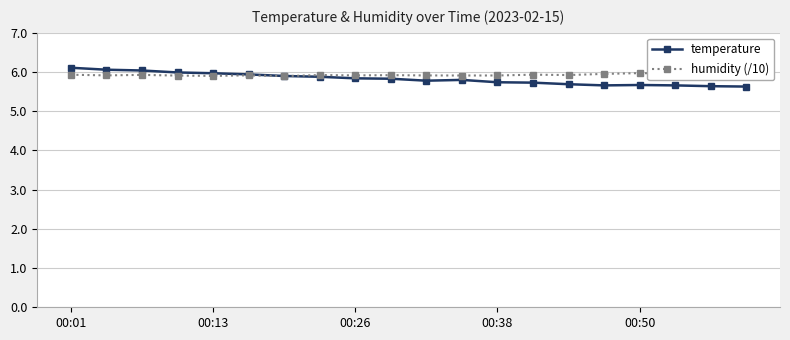

What is the value of the temperature point at the 14th from the left?

5.7